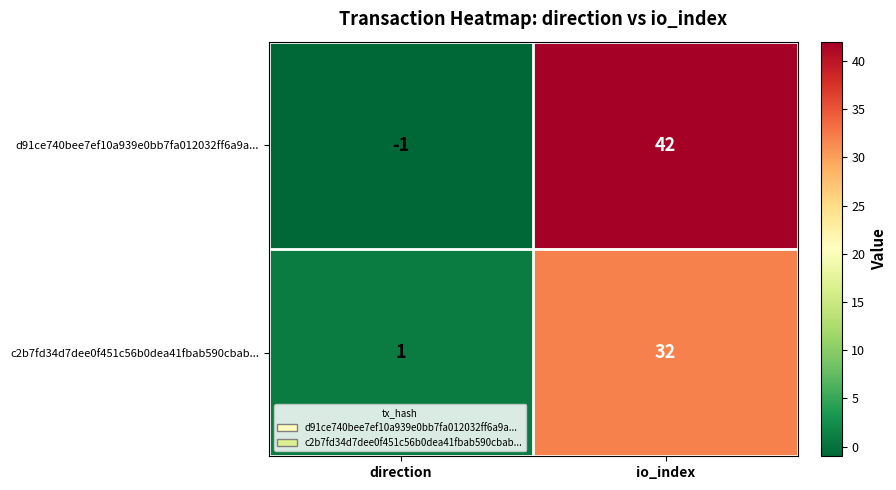

At io_index, list the series in order from smallest to largest.

c2b7fd34d7dee0f451c56b0dea41fbab590cbab..., d91ce740bee7ef10a939e0bb7fa012032ff6a9a...